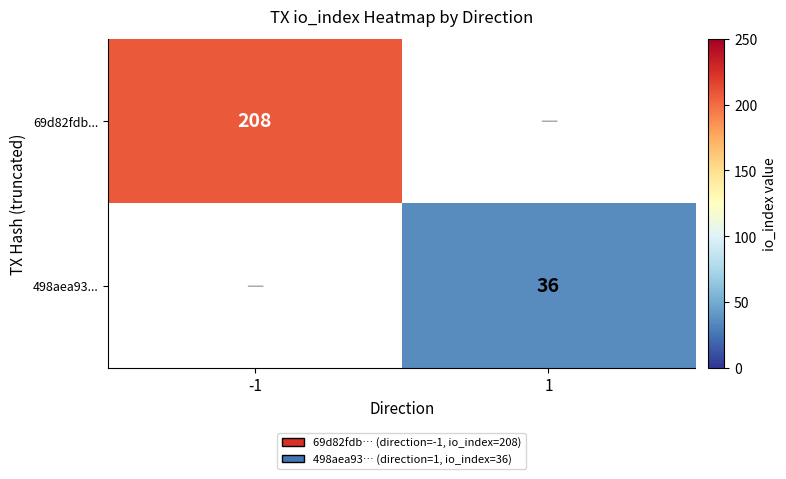

The 69d82fdb... series shows 56 at -1. True or false?

False